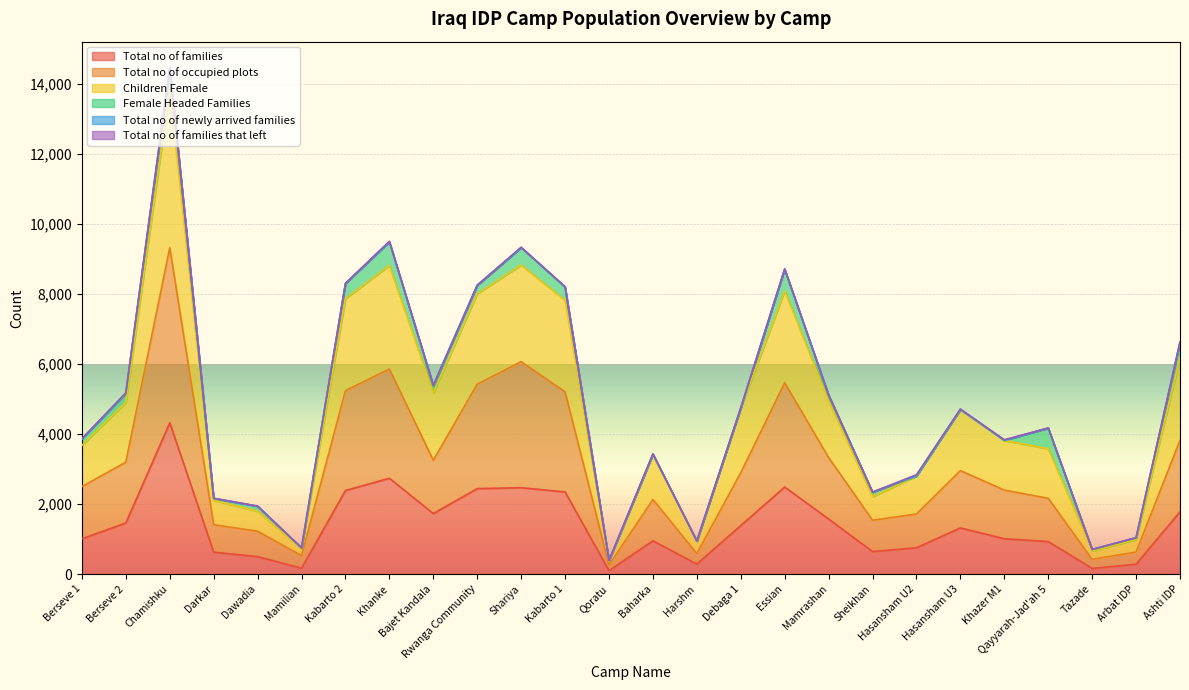

Where is the first local minimum for Children Female?

Mamilian